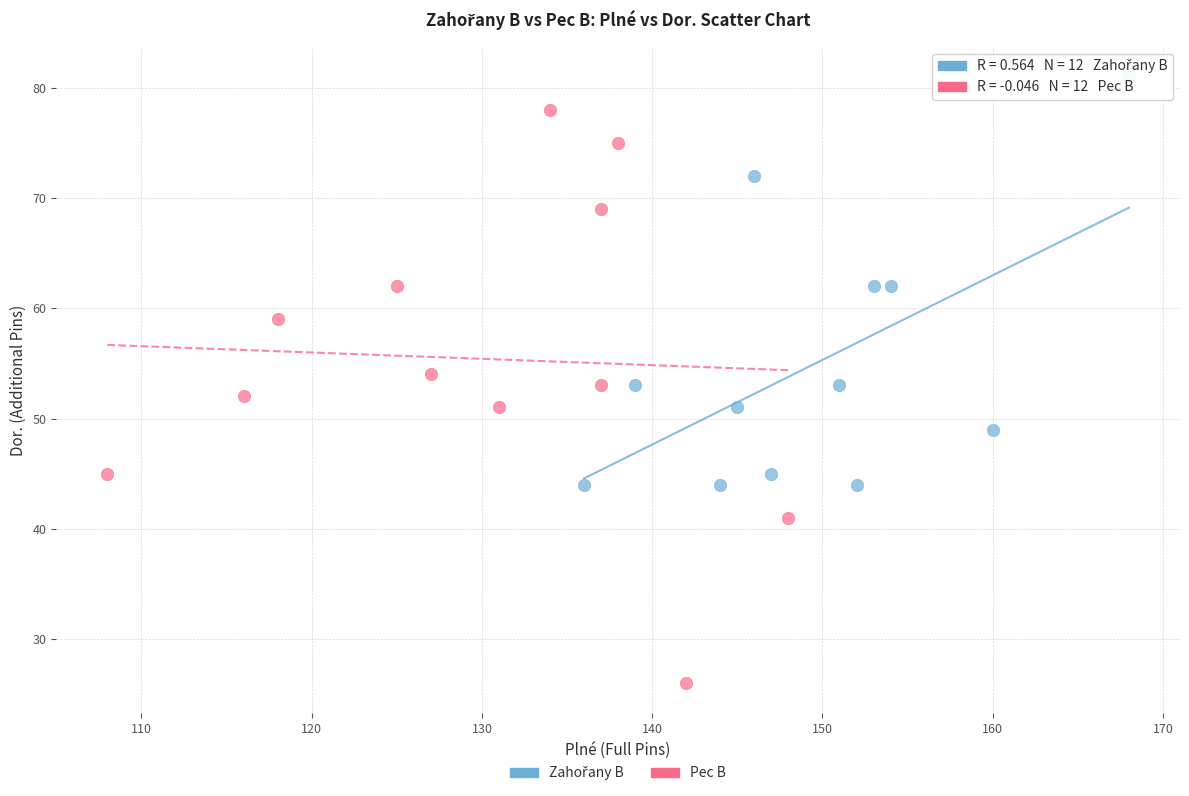

Which series contains the lowest Y value?

Pec B